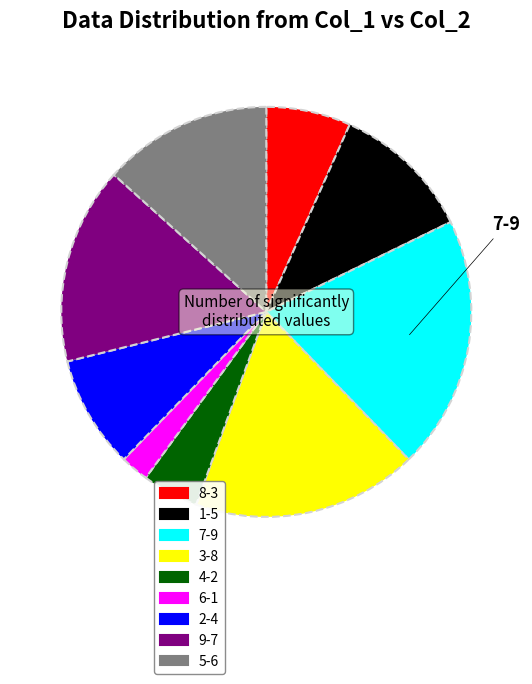

Does any single category account for the majority?

No